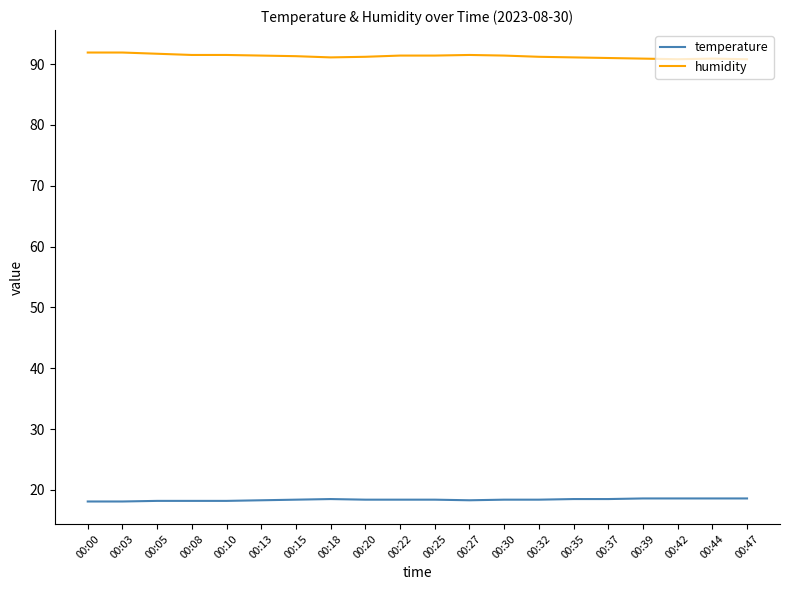

True or false: humidity and temperature intersect in this chart.

False